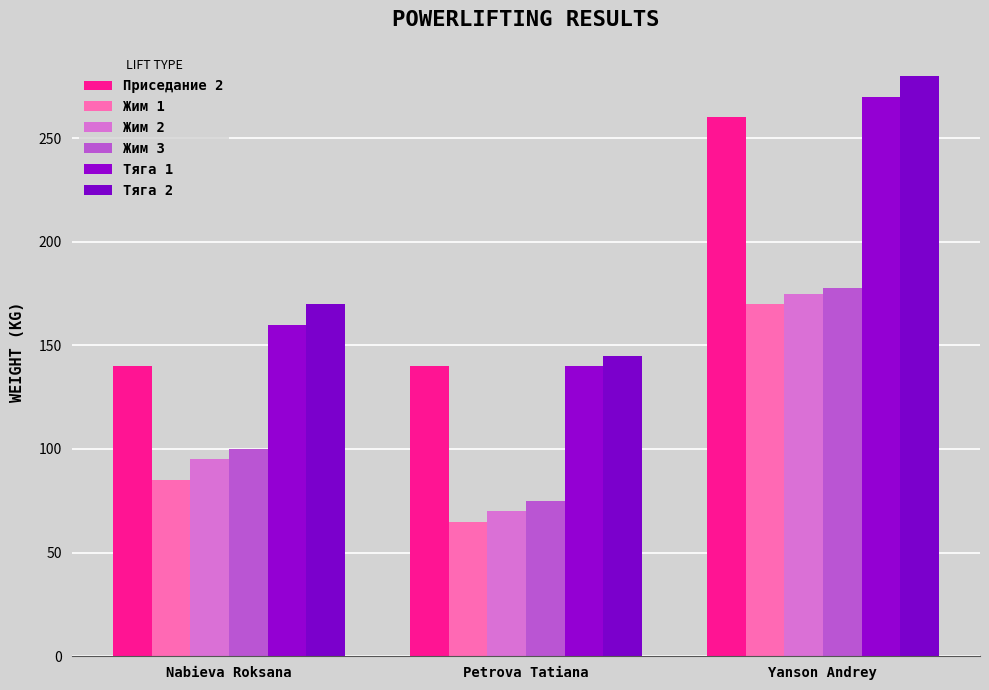

Where is Жим 3 nearest to the value 126?

Nabieva Roksana